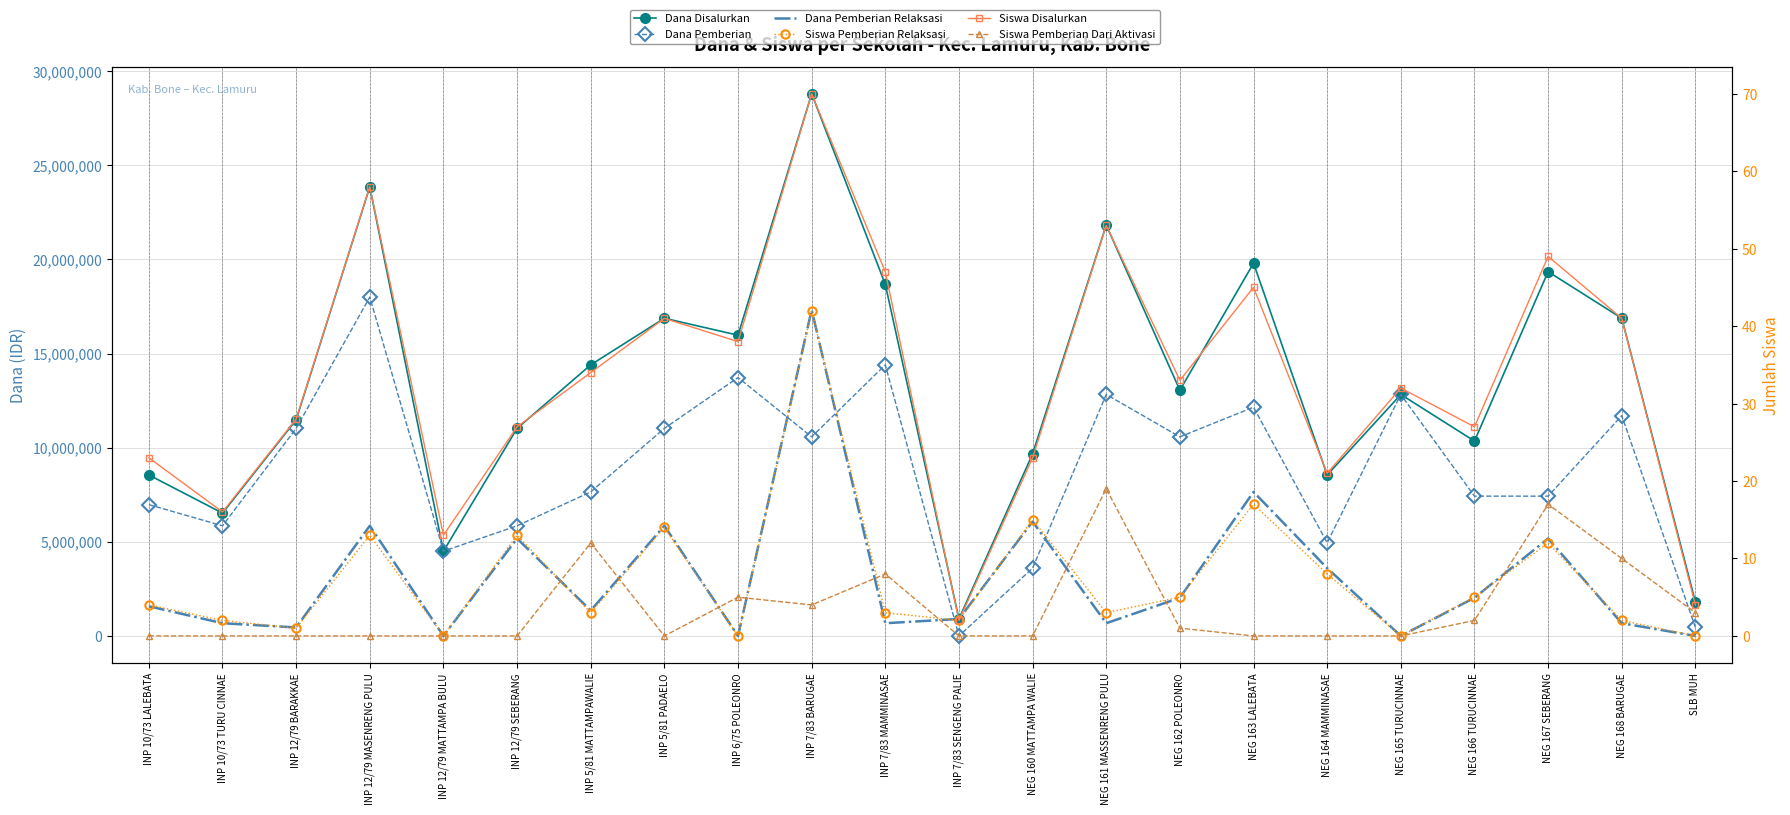

Which series has the largest total across all categories?

Dana Disalurkan